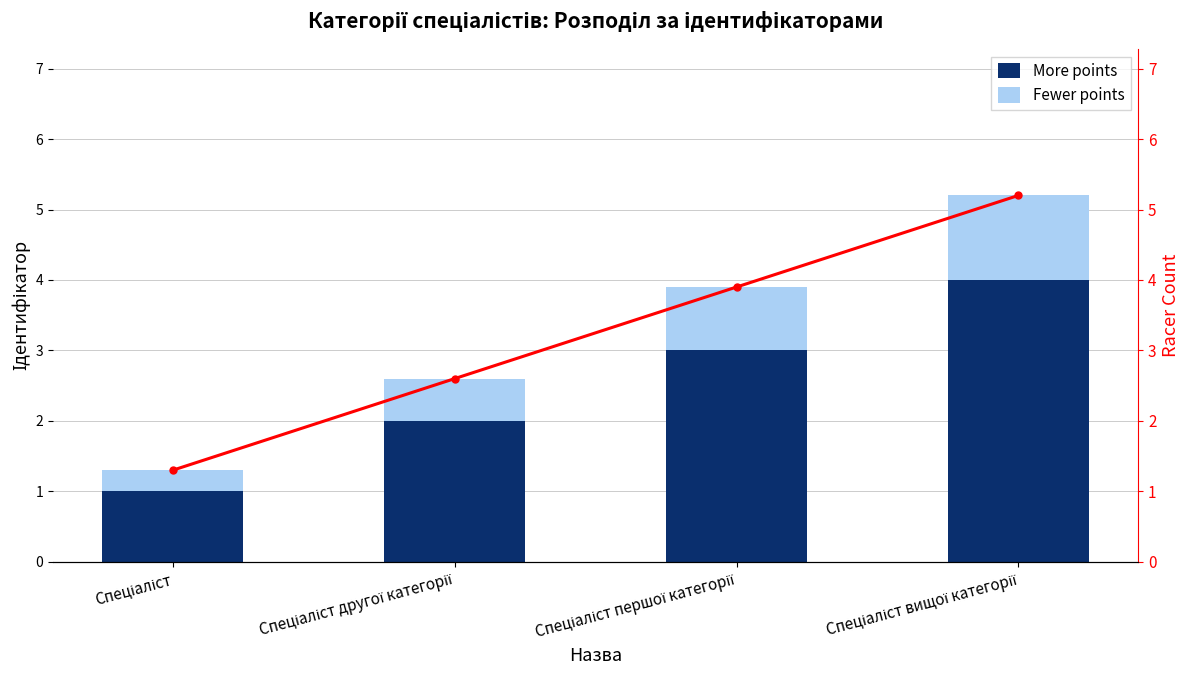

At which category is the sum across all series the highest?

Спеціаліст вищої категорії